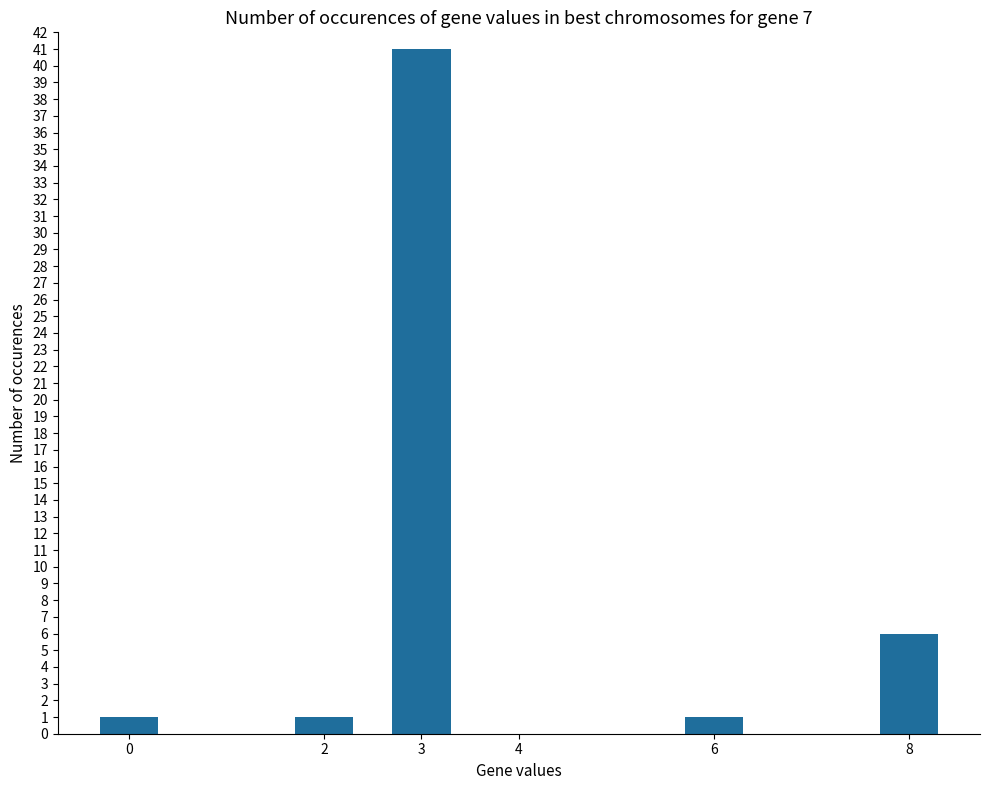

Between 8 and 4, which is larger?

8